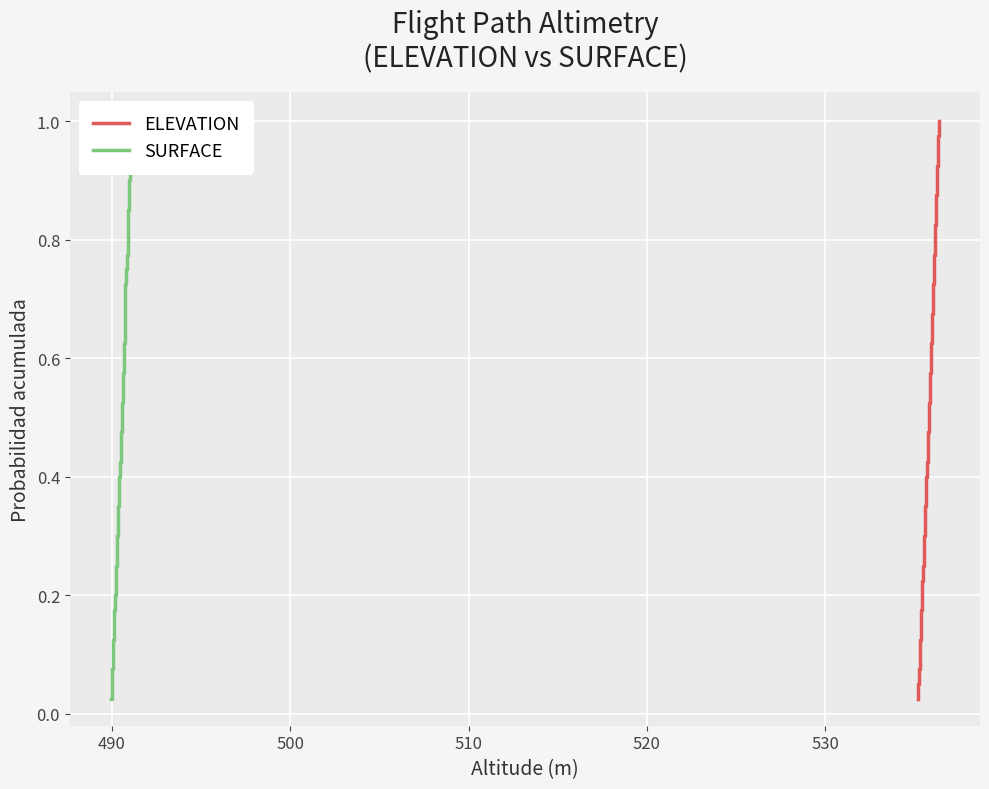

Reading right to left, transcribe all the data shown in this chart.

ELEVATION: 1.0	1.0	0.9	0.9	0.9	0.9	0.8	0.8	0.8	0.8	0.8	0.7	0.7	0.7	0.7	0.6	0.6	0.6	0.6	0.5	0.5	0.5	0.5	0.4	0.4	0.4	0.3	0.3	0.3	0.3	0.2	0.2	0.2	0.2	0.1	0.1	0.1	0.1	0.1	0.0
SURFACE: 1.0	1.0	0.9	0.9	0.9	0.9	0.8	0.8	0.8	0.8	0.8	0.7	0.7	0.7	0.7	0.6	0.6	0.6	0.6	0.5	0.5	0.5	0.5	0.4	0.4	0.4	0.3	0.3	0.3	0.3	0.2	0.2	0.2	0.2	0.1	0.1	0.1	0.1	0.1	0.0